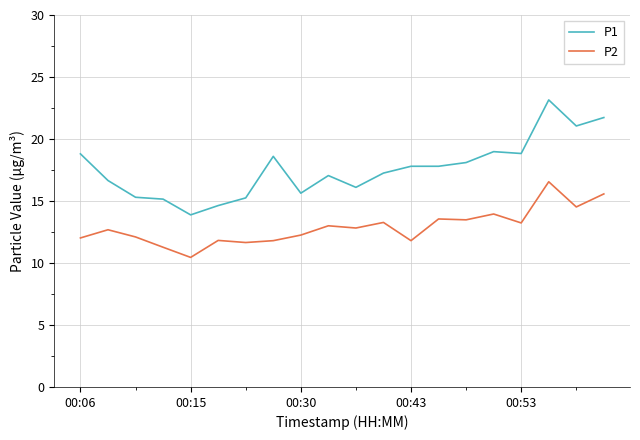

Which series has the widest spread of values?

P1